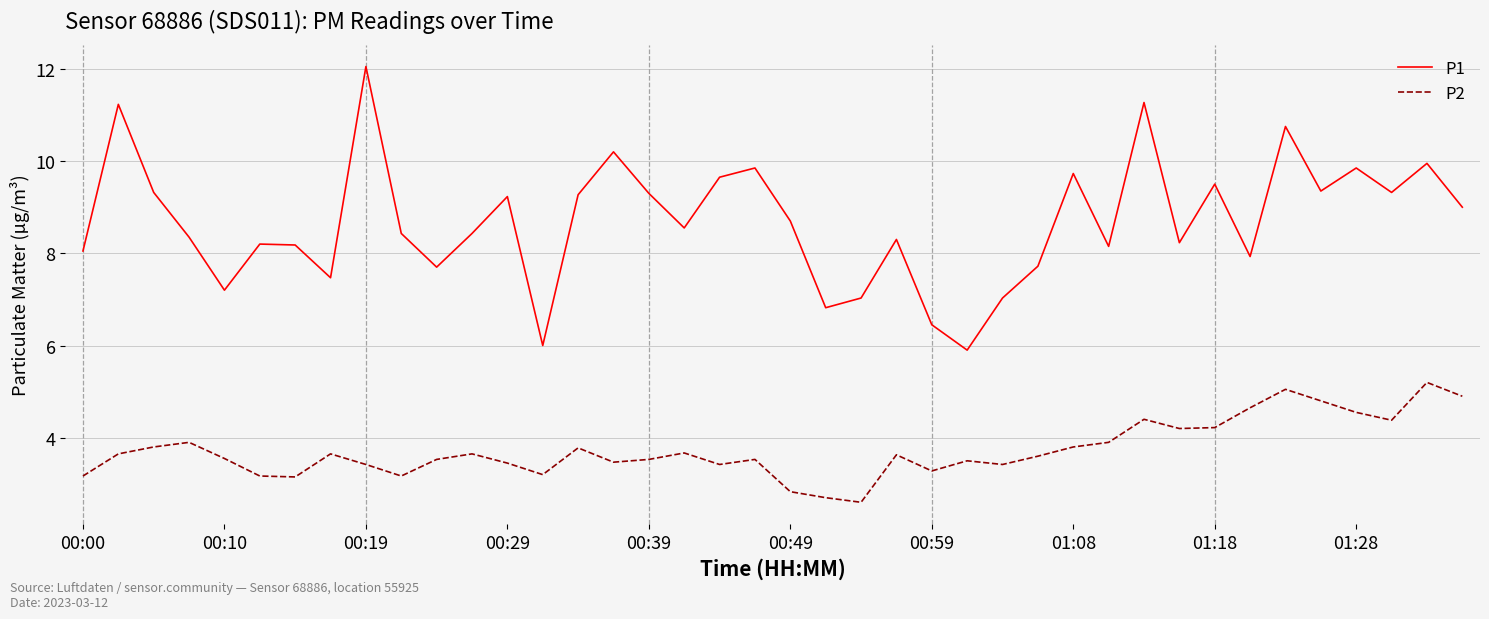

List the series in order of their overall mean, highest first.

P1, P2